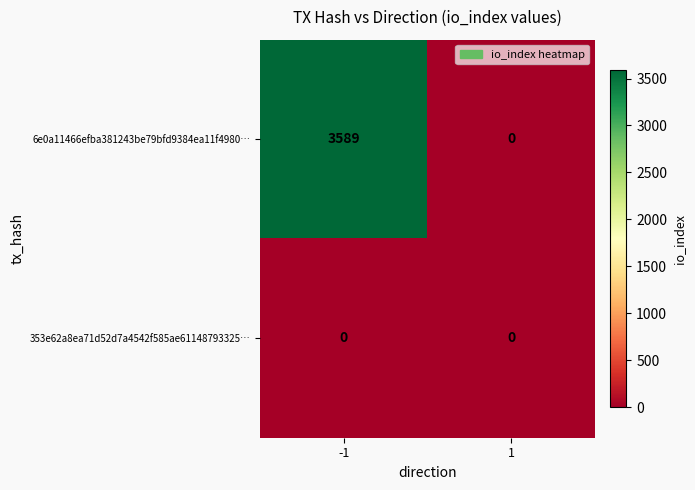

At how many categories does at least one series exceed 2590?

1